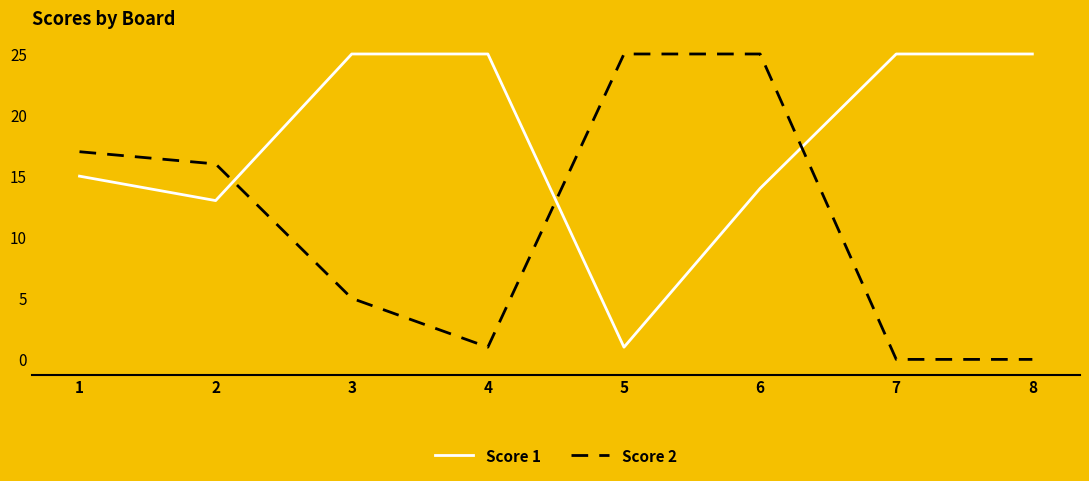

What is the spread (max minus min) of values at 8?

25